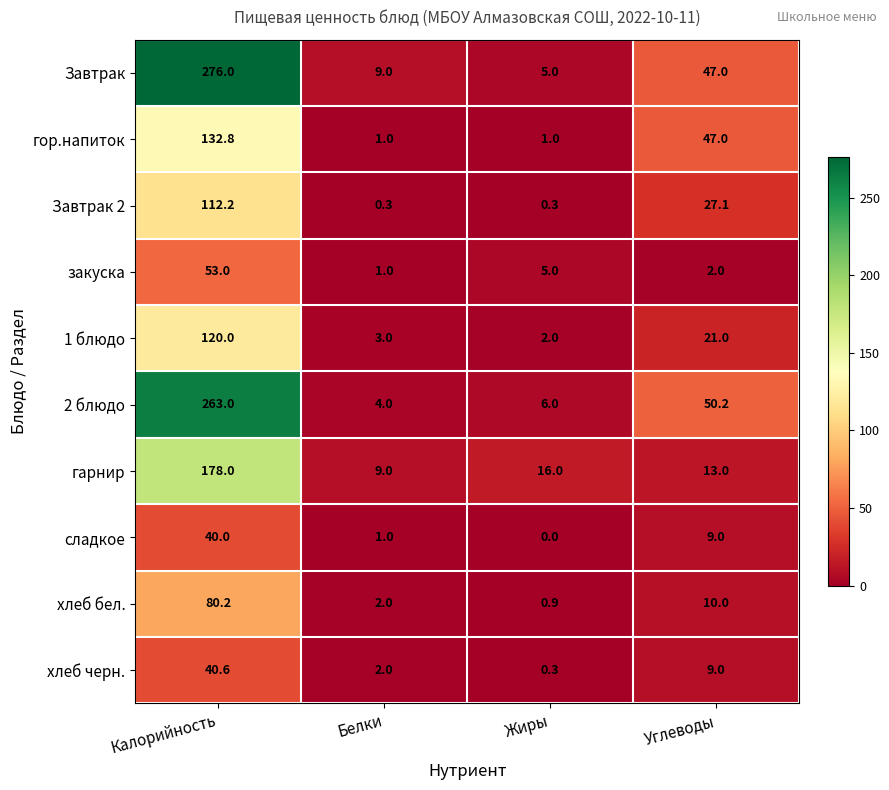

List the series in order of their peak value, highest first.

Завтрак, 2 блюдо, гарнир, гор.напиток, 1 блюдо, Завтрак 2, хлеб бел., закуска, хлеб черн., сладкое